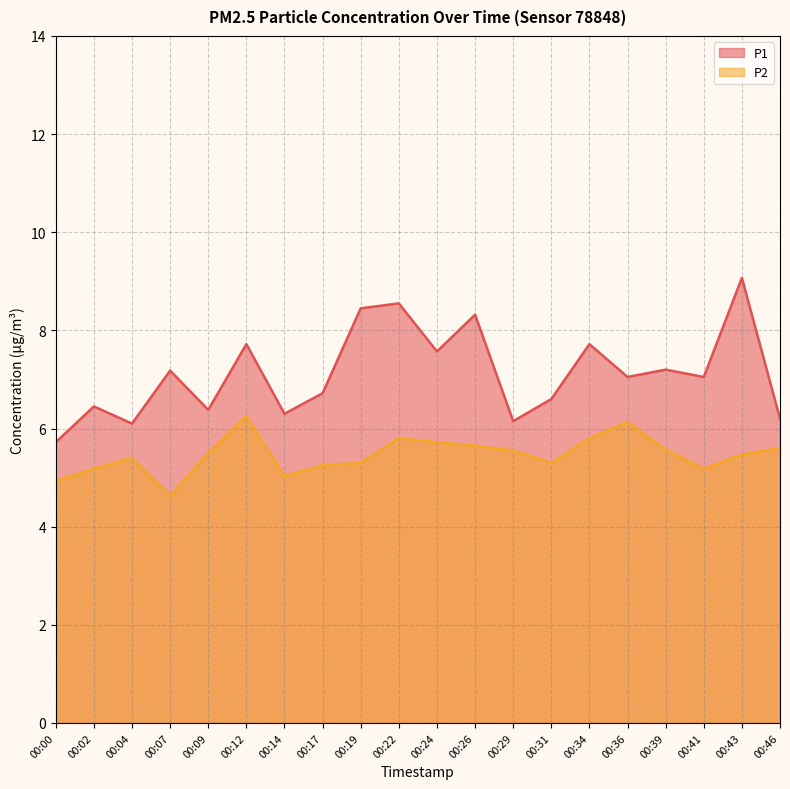

Reading right to left, extract all data points from this chart.

P1: 00:46=6.2	00:43=9.1	00:41=7.0	00:39=7.2	00:36=7.0	00:34=7.7	00:31=6.6	00:29=6.2	00:26=8.3	00:24=7.6	00:22=8.6	00:19=8.4	00:17=6.7	00:14=6.3	00:12=7.7	00:09=6.4	00:07=7.2	00:04=6.1	00:02=6.5	00:00=5.7
P2: 00:46=5.6	00:43=5.5	00:41=5.2	00:39=5.6	00:36=6.1	00:34=5.8	00:31=5.3	00:29=5.5	00:26=5.7	00:24=5.7	00:22=5.8	00:19=5.3	00:17=5.2	00:14=5.0	00:12=6.2	00:09=5.5	00:07=4.6	00:04=5.4	00:02=5.2	00:00=4.9